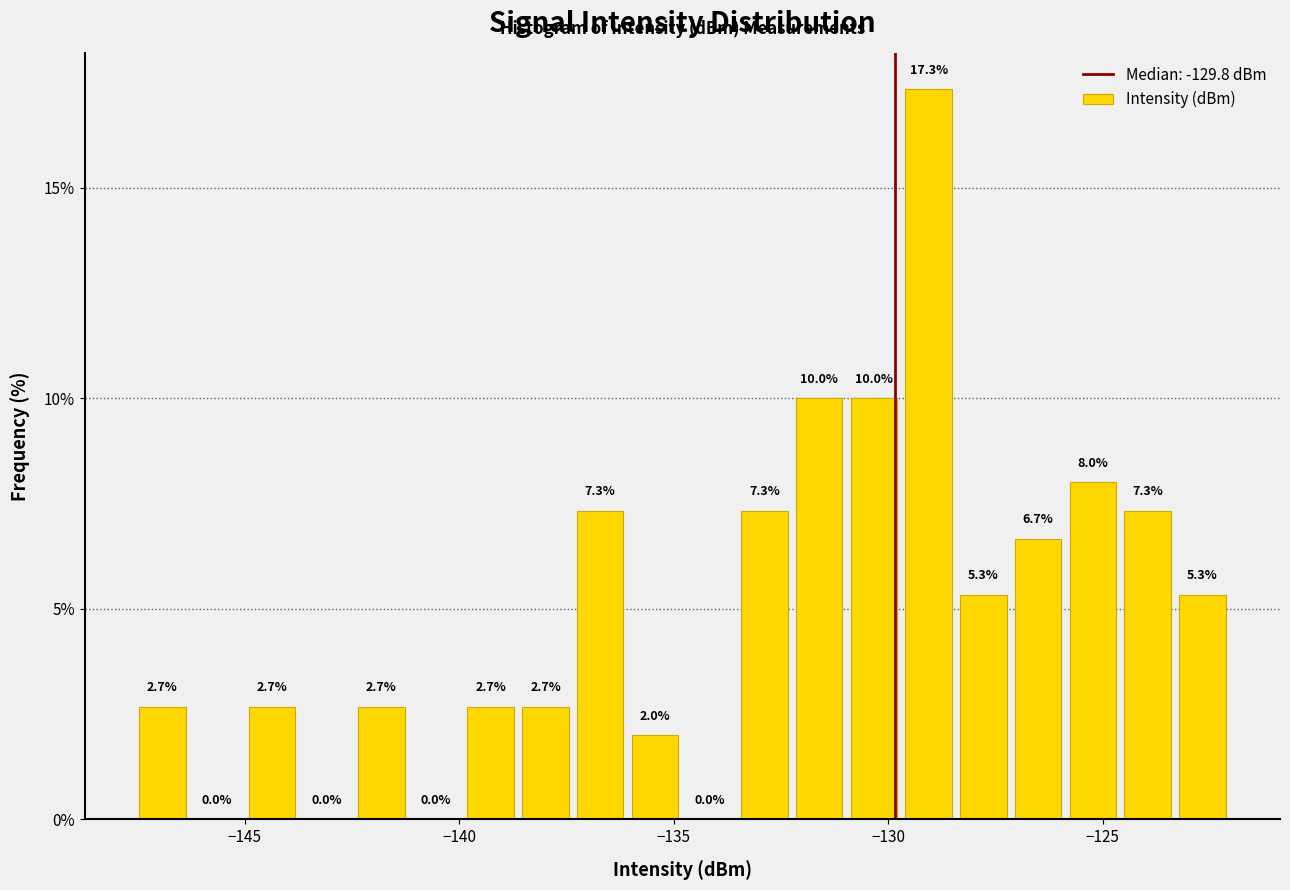

Read against the x-axis, roughly where is the centre of the tallest bar?

-129.0